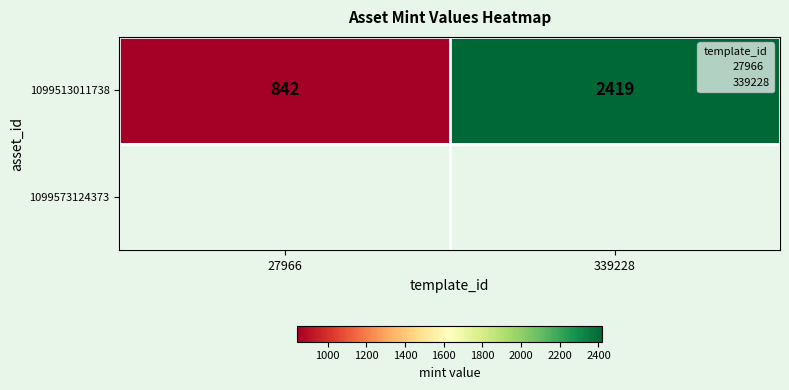

What is the approximate value of 1099513011738 at 27966?

842.0